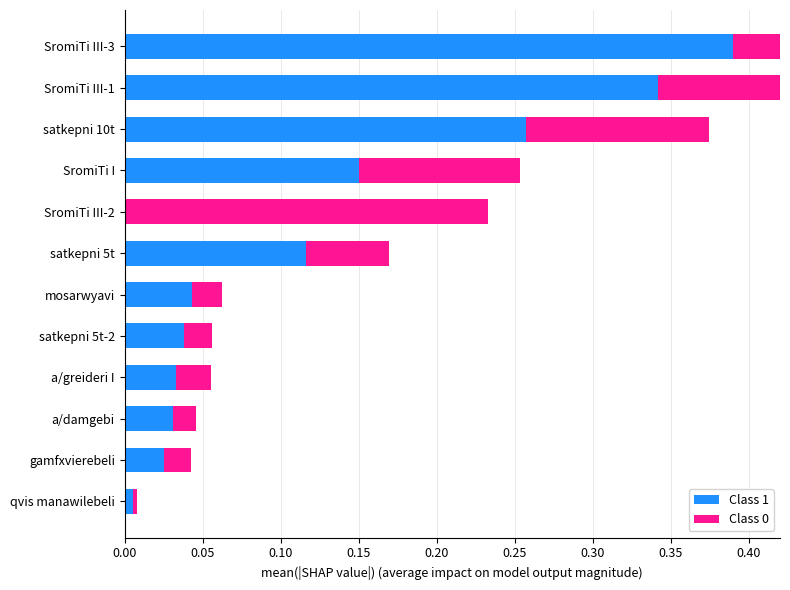

What are all the series names shown in the legend?

Class 1, Class 0